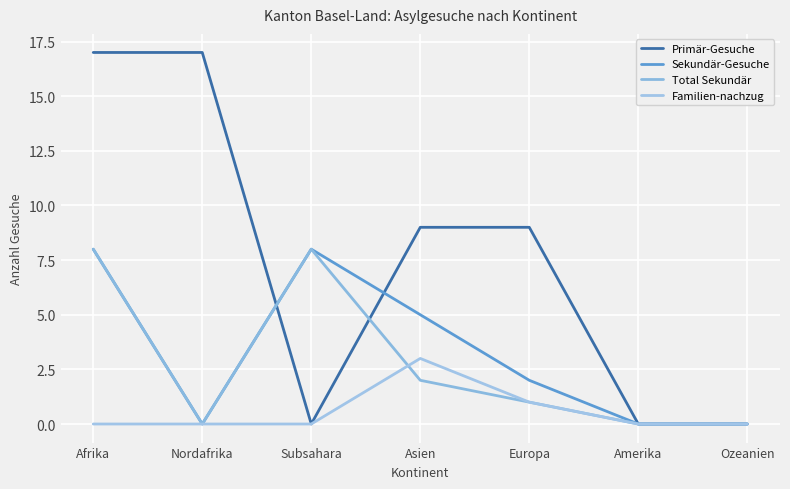

True or false: Total Sekundär has a value of -4 at Amerika.

False